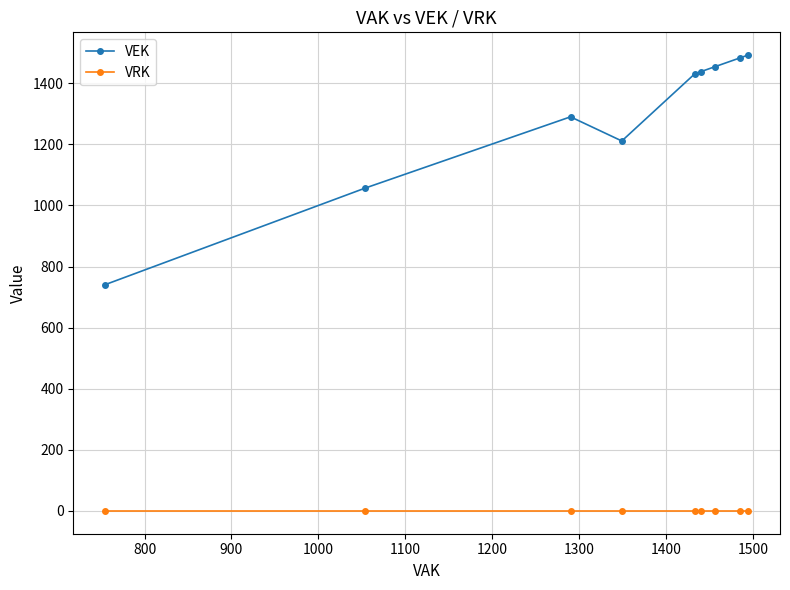

Count the number of data series in this chart.

2